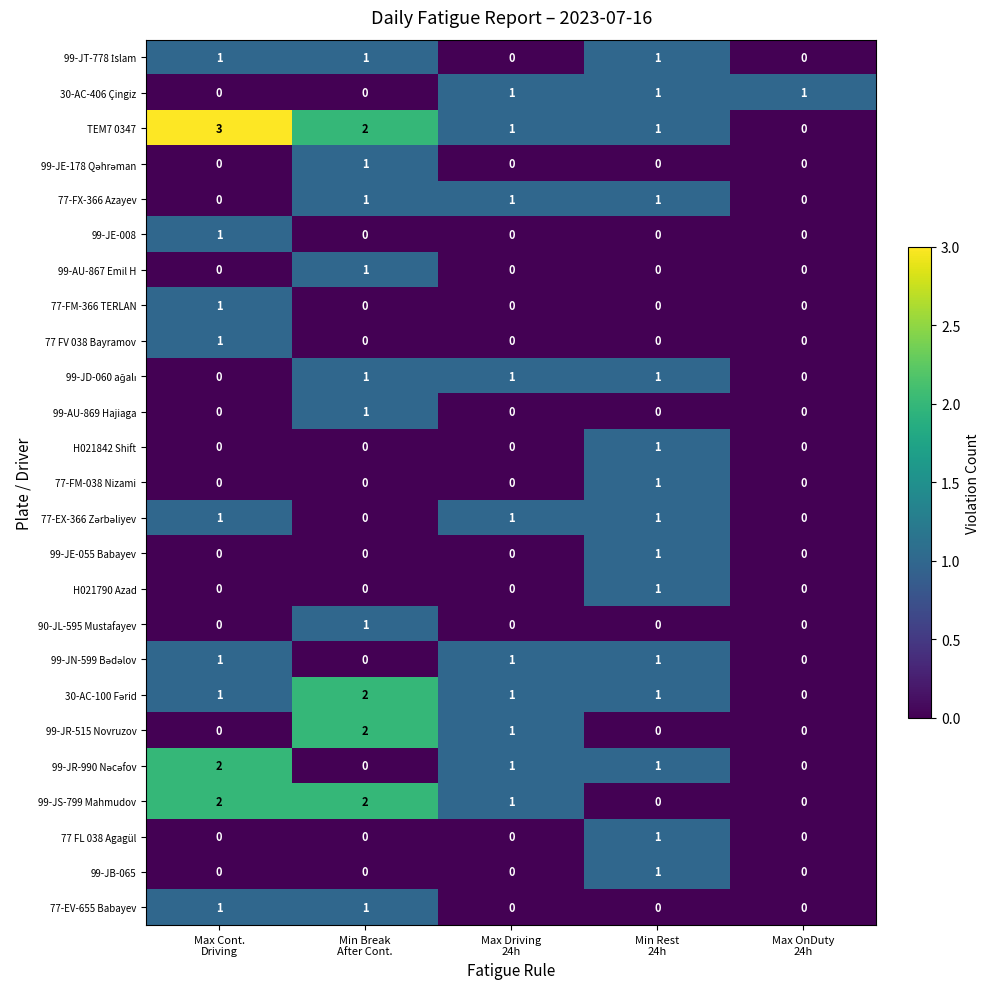

How many 99-JR-515 Novruzov values are between 0 and 1?

4